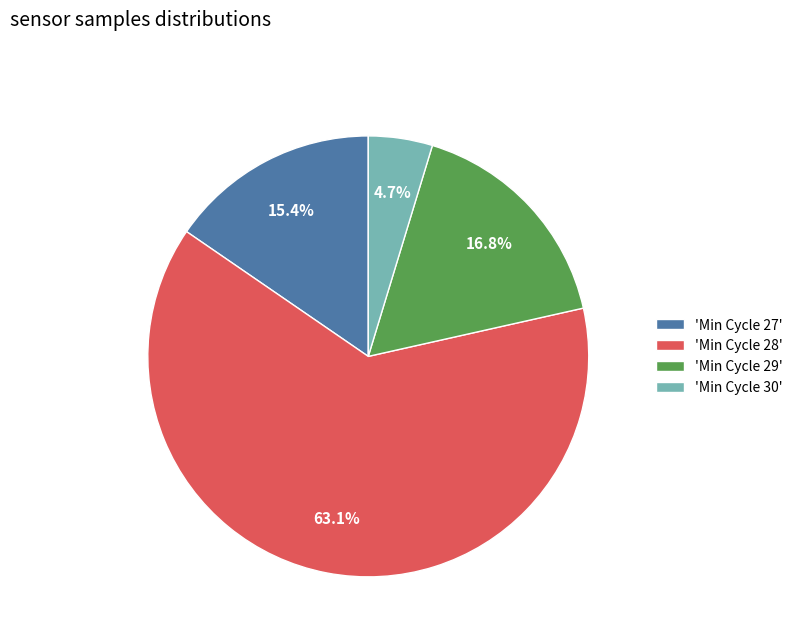

How many slices are in this pie chart?

4